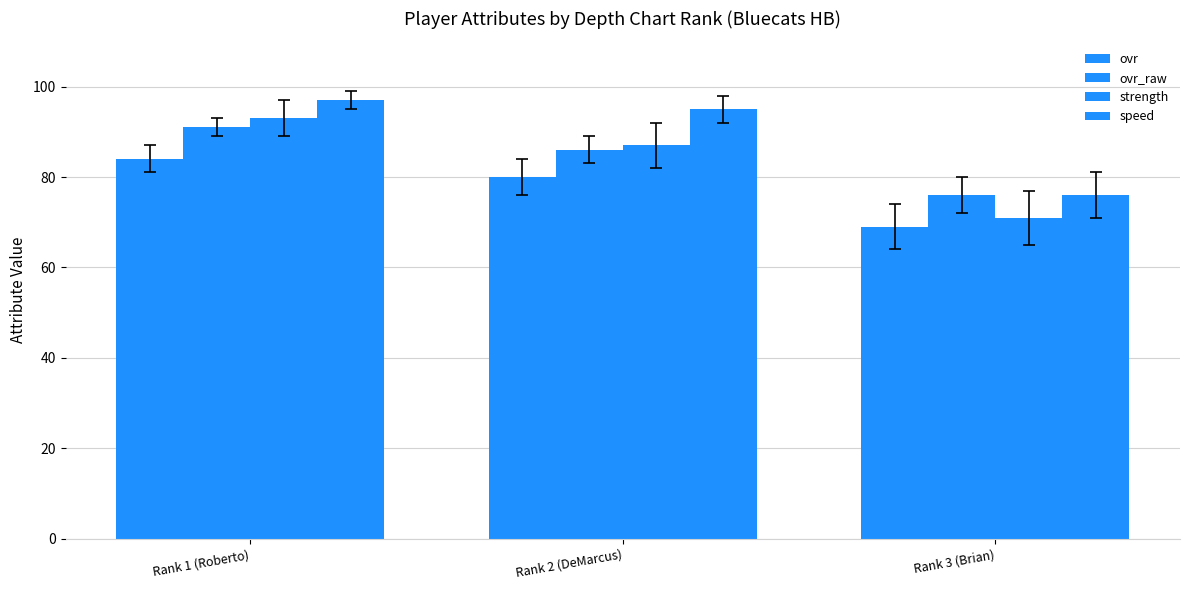

What is the approximate value of ovr at Rank 3 (Brian)?

69